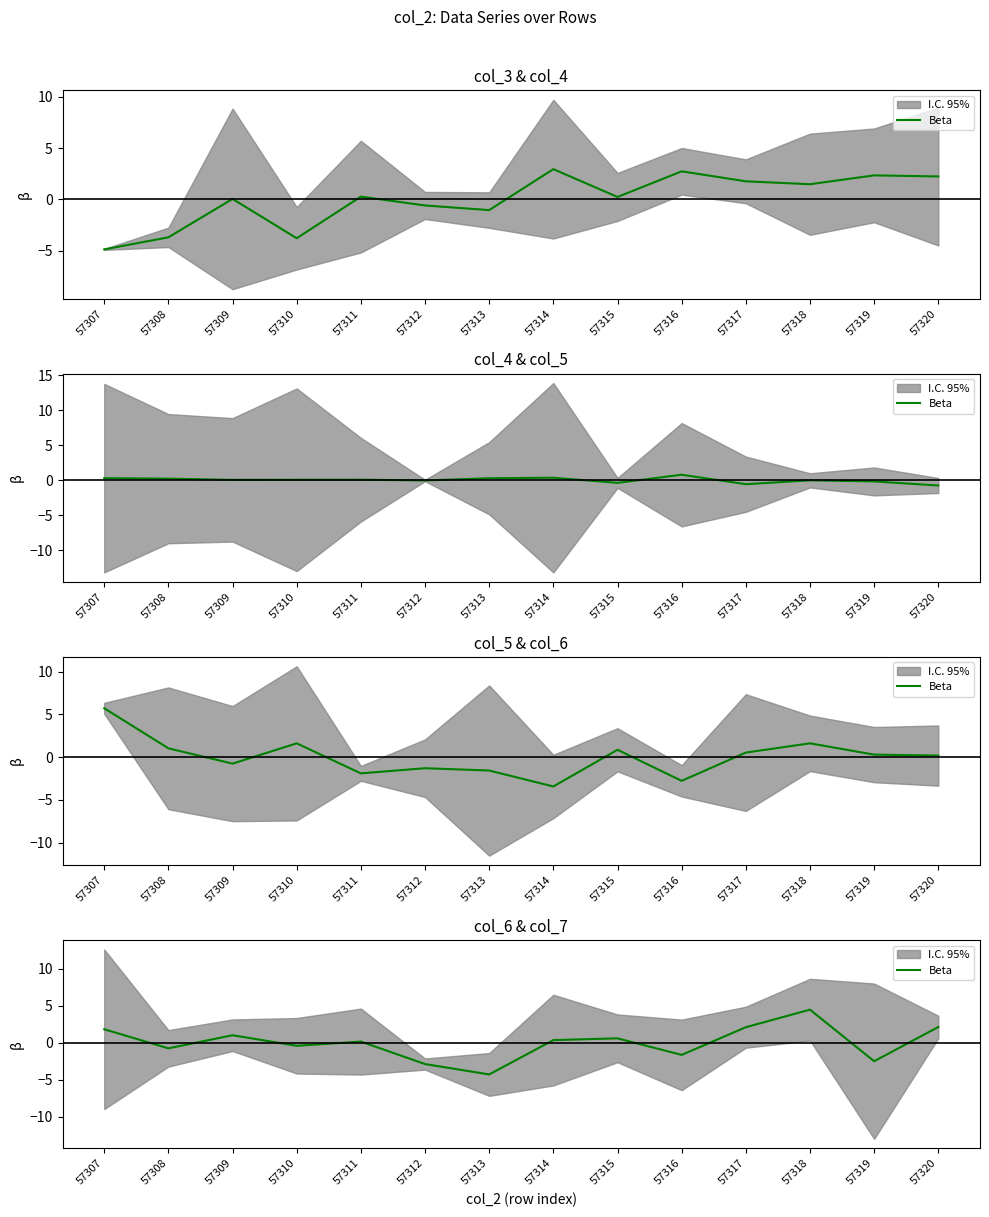

The chart shows a value of 1.0 at 57309. True or false?

True